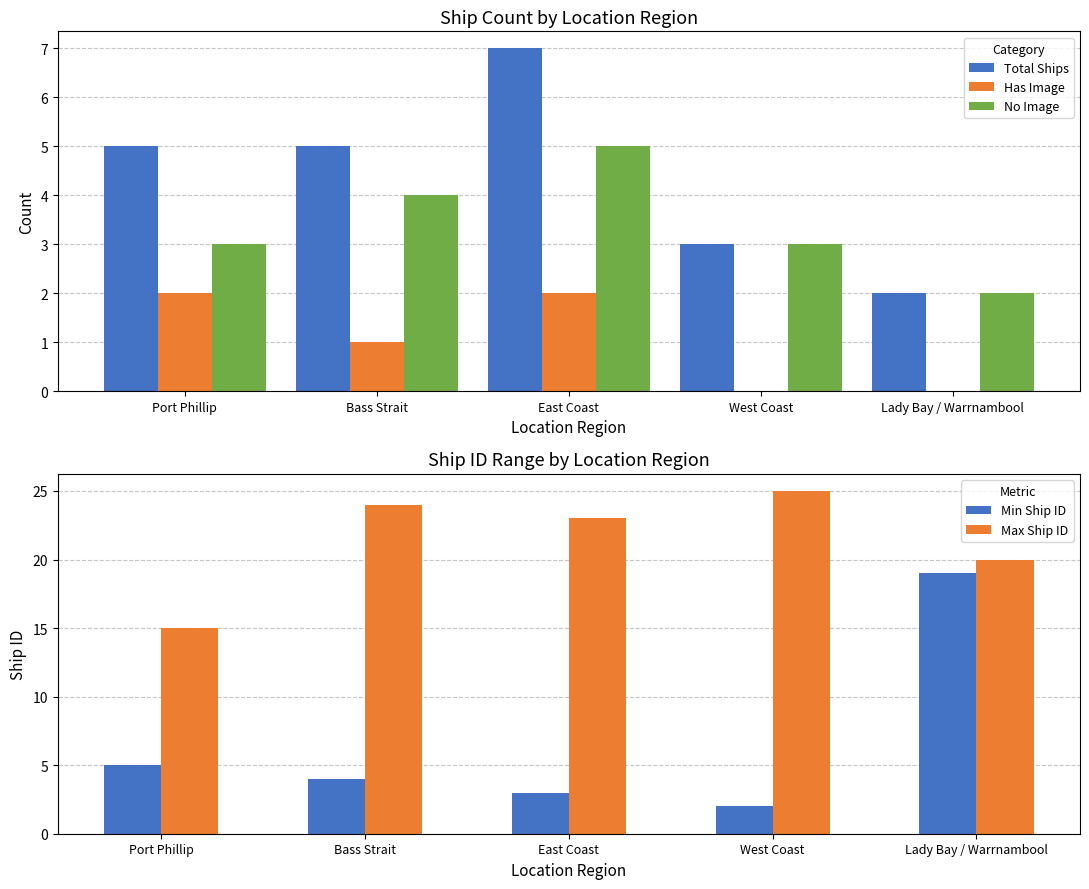

Is the value of No Image at Port Phillip greater than the value of Has Image at West Coast?

Yes